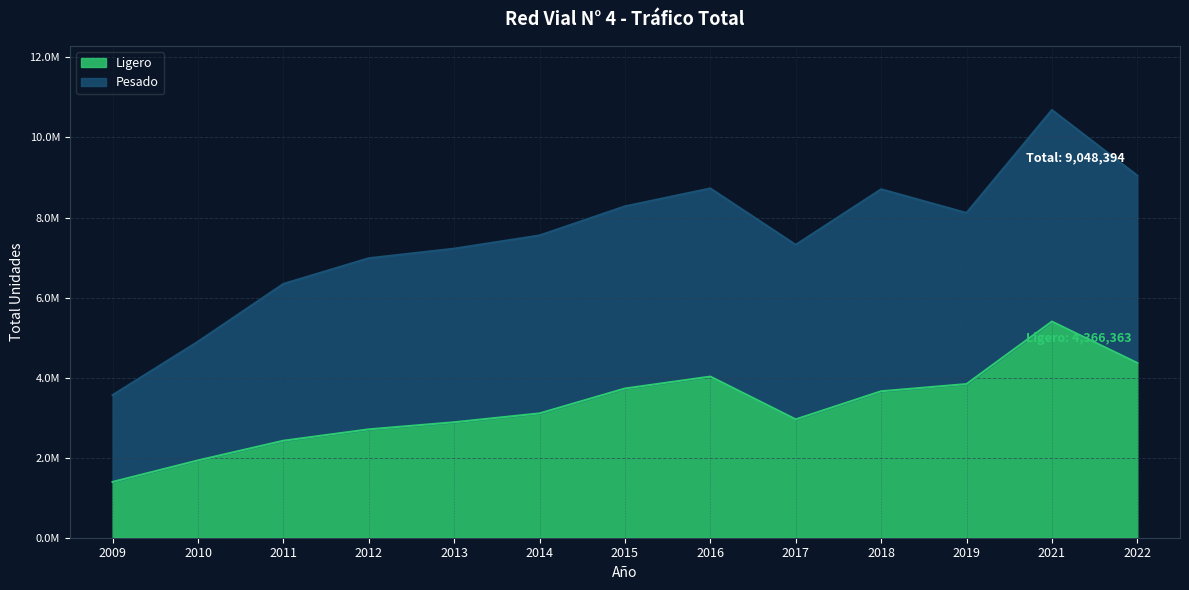

The chart shows a value of 2423230 at 2011. True or false?

True